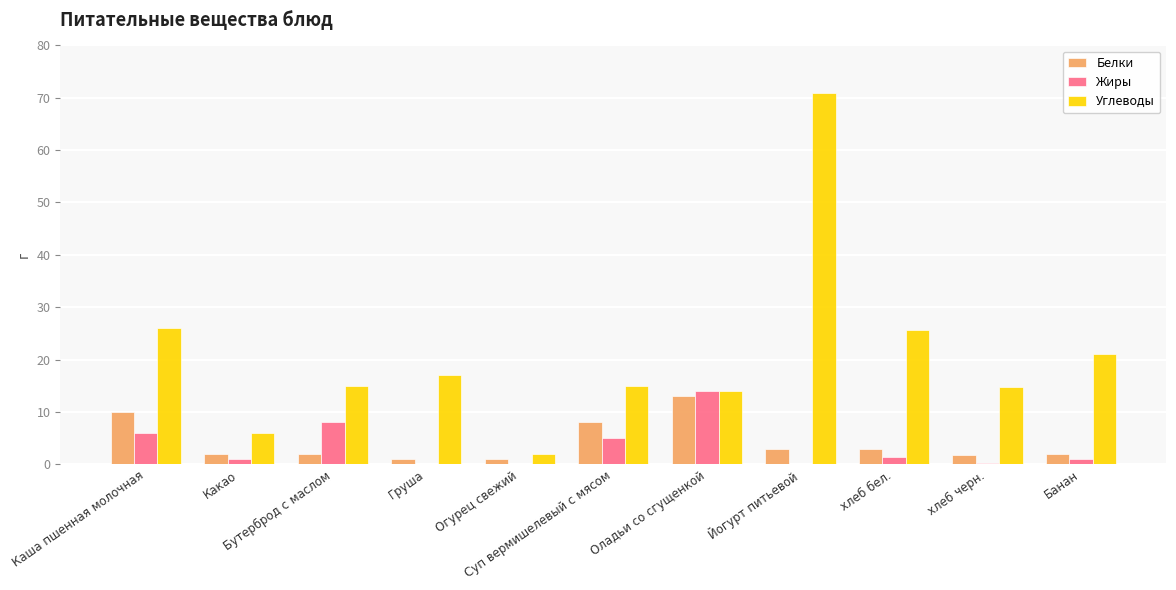

What is the highest value of the Жиры series?

14.0